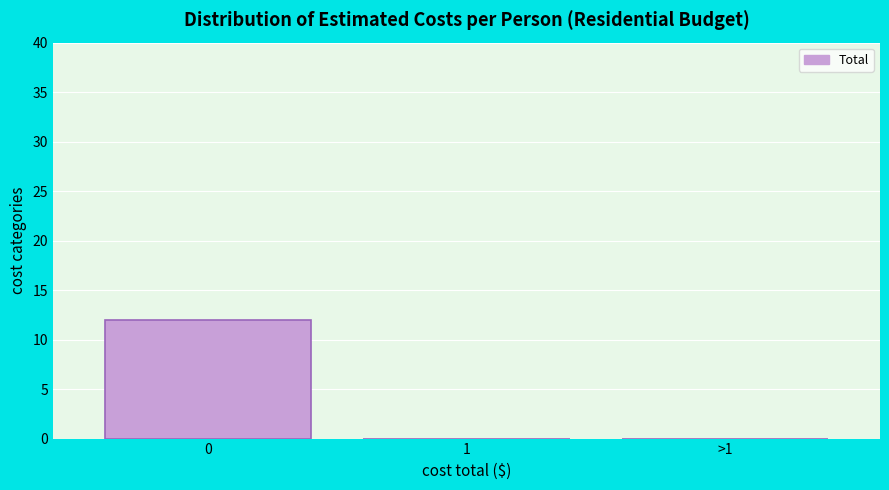

Reading right to left, transcribe all the data shown in this chart.

>1=0	1=0	0=12